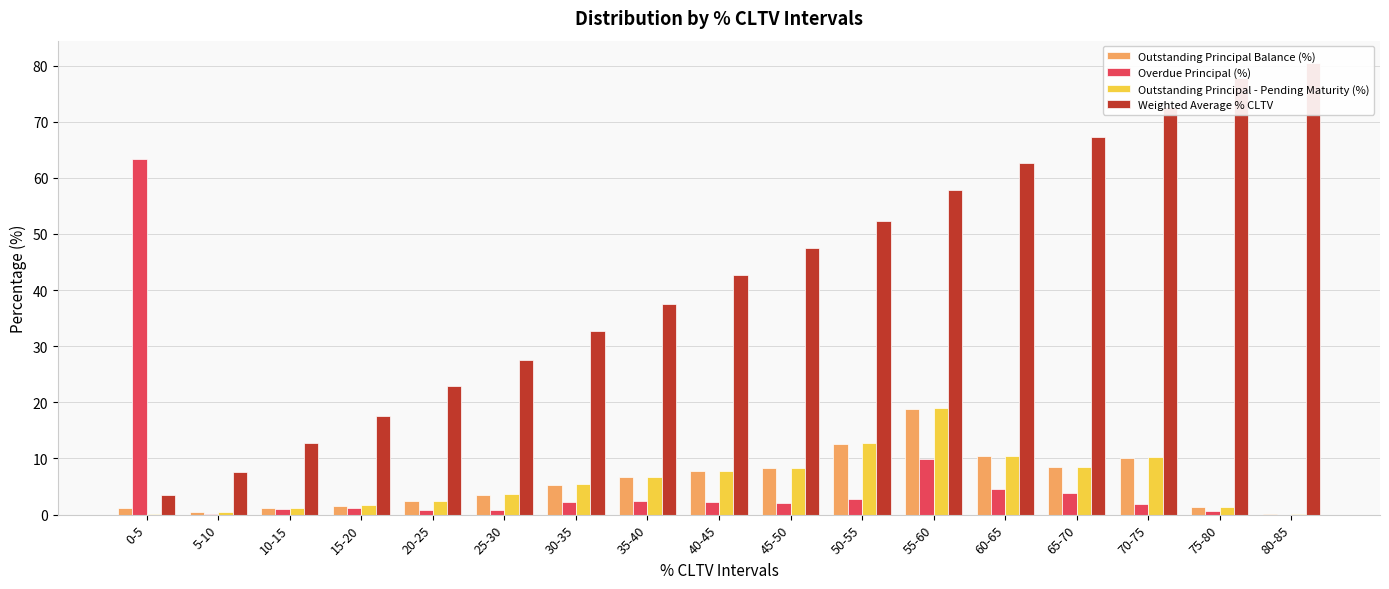

How many values in the Outstanding Principal - Pending Maturity (%) series exceed 5?

9